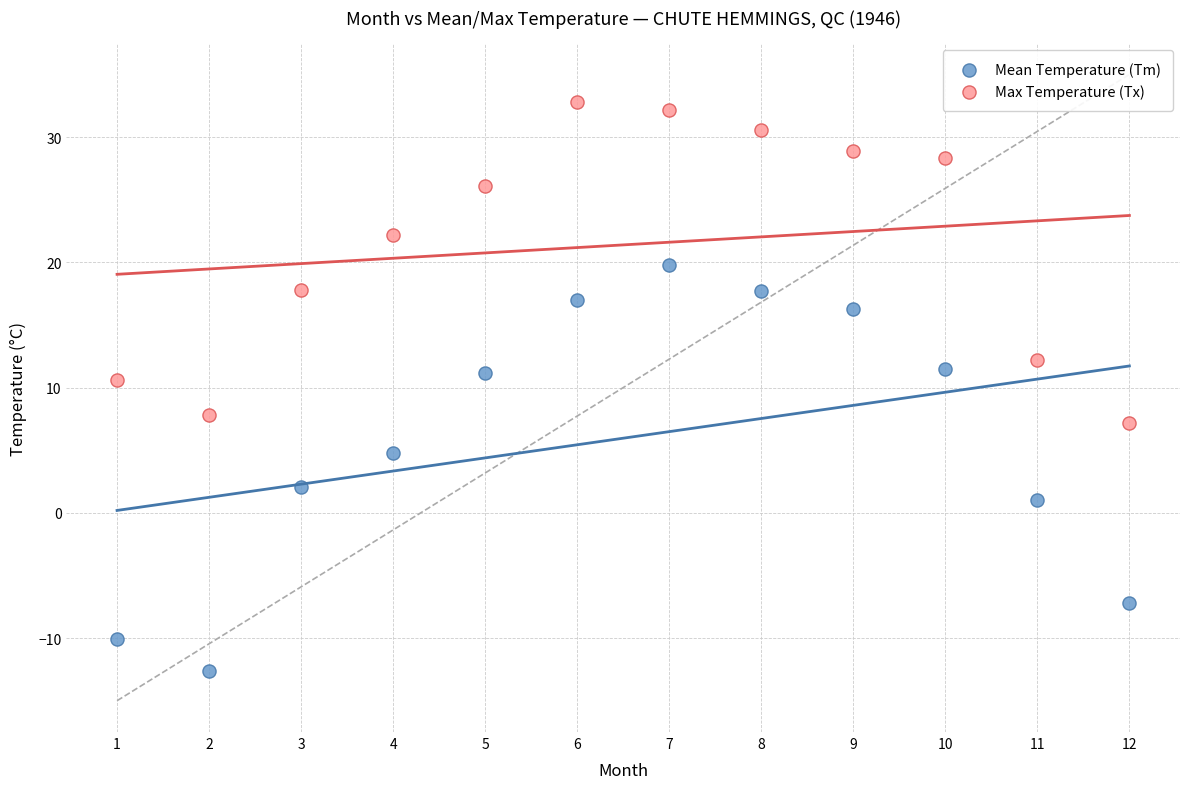

Which series contains the highest Y value?

Max Temperature (Tx)